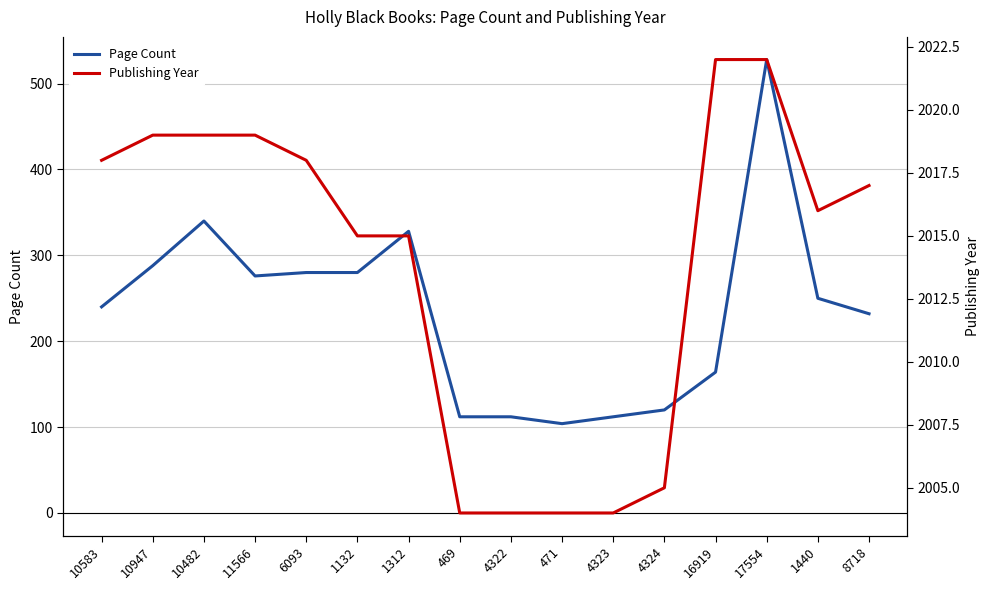

What is the label of the 13th point from the right?

11566